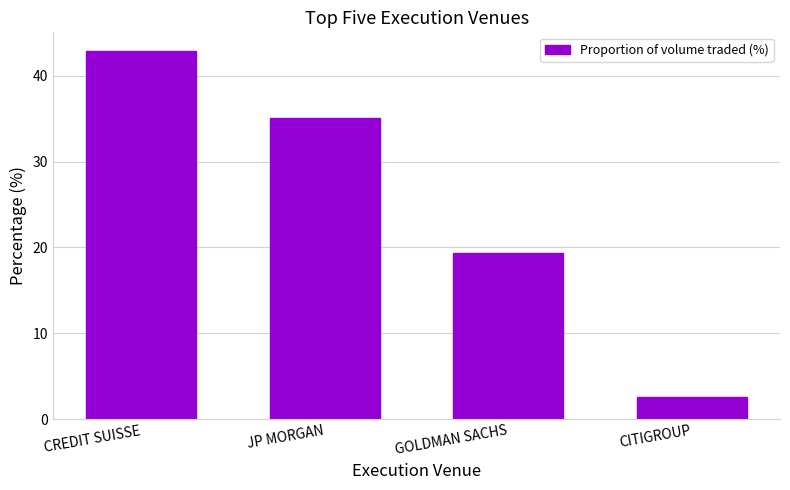

Are the bars horizontal?

No